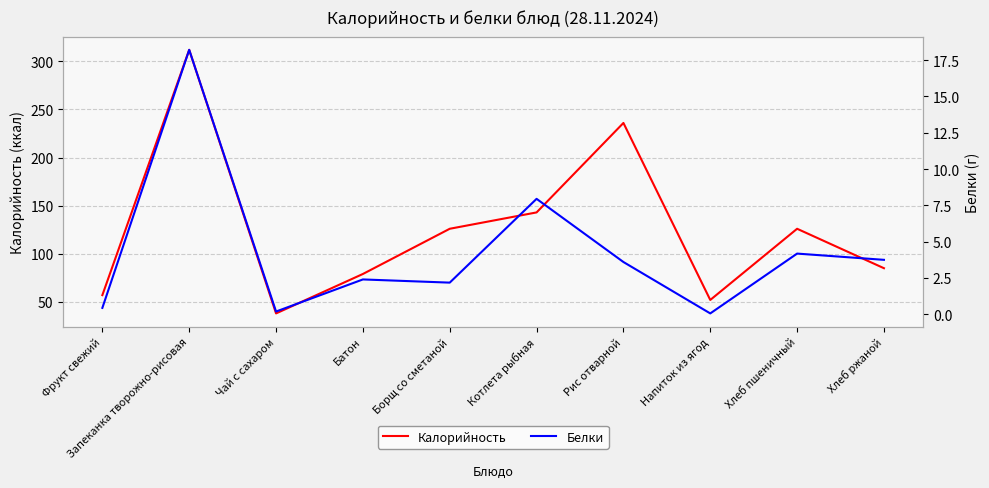

The Калорийность series shows 312.8 at Рис отварной. True or false?

False